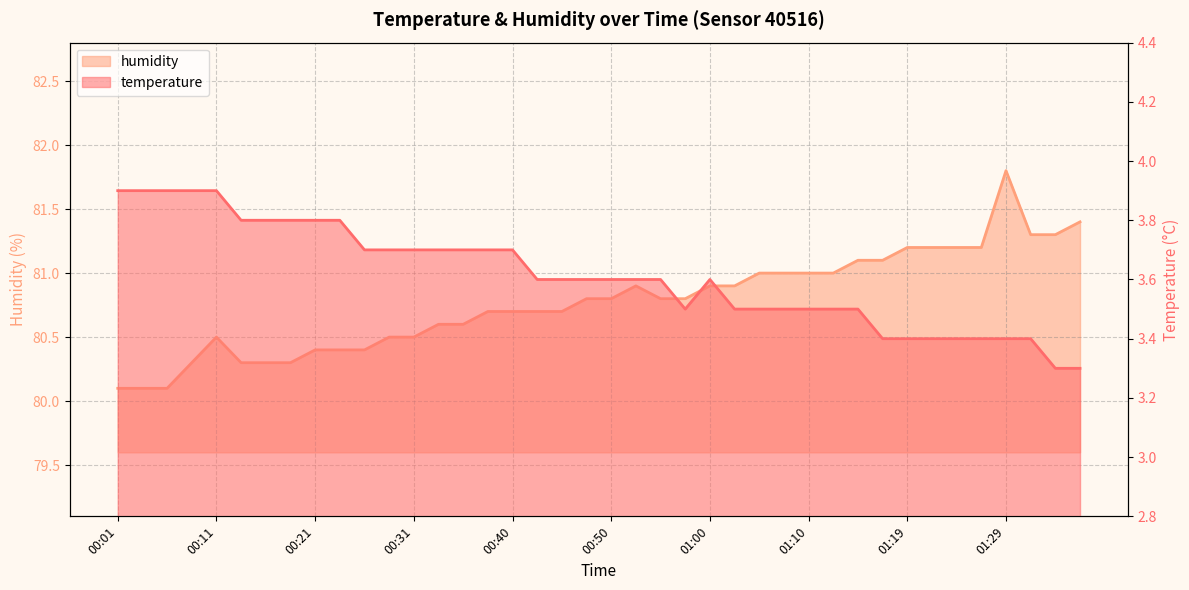

What is the average value of the temperature series?

3.6